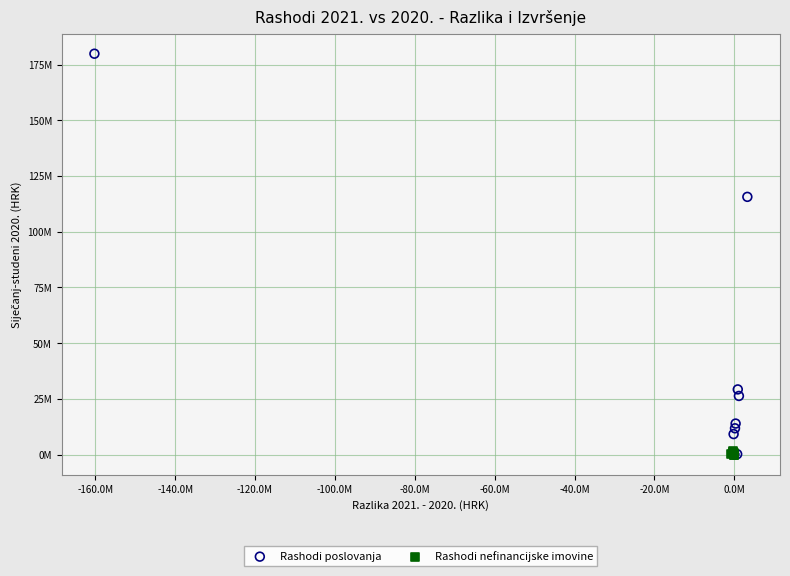

What are all the series names shown in the legend?

Rashodi poslovanja, Rashodi nefinancijske imovine